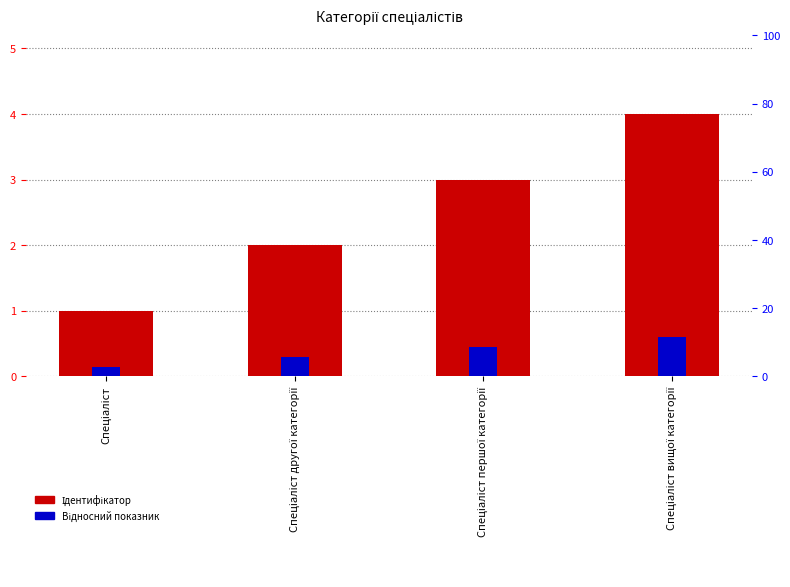

Rank the series at Спеціаліст вищої категорії from highest to lowest value.

Ідентифікатор, Відносний показник